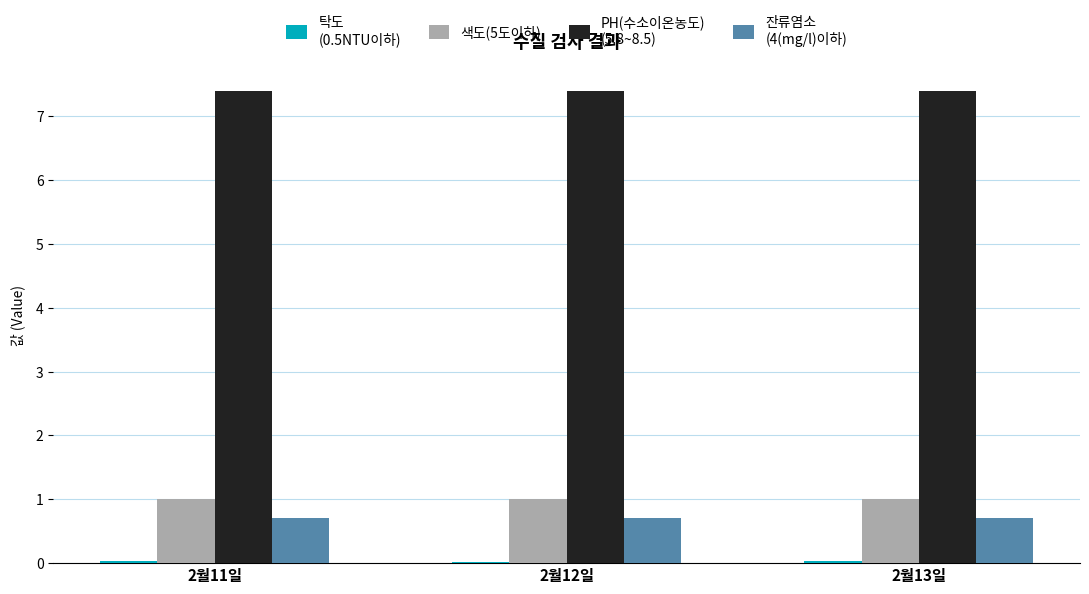

How many data points does each series have?

3